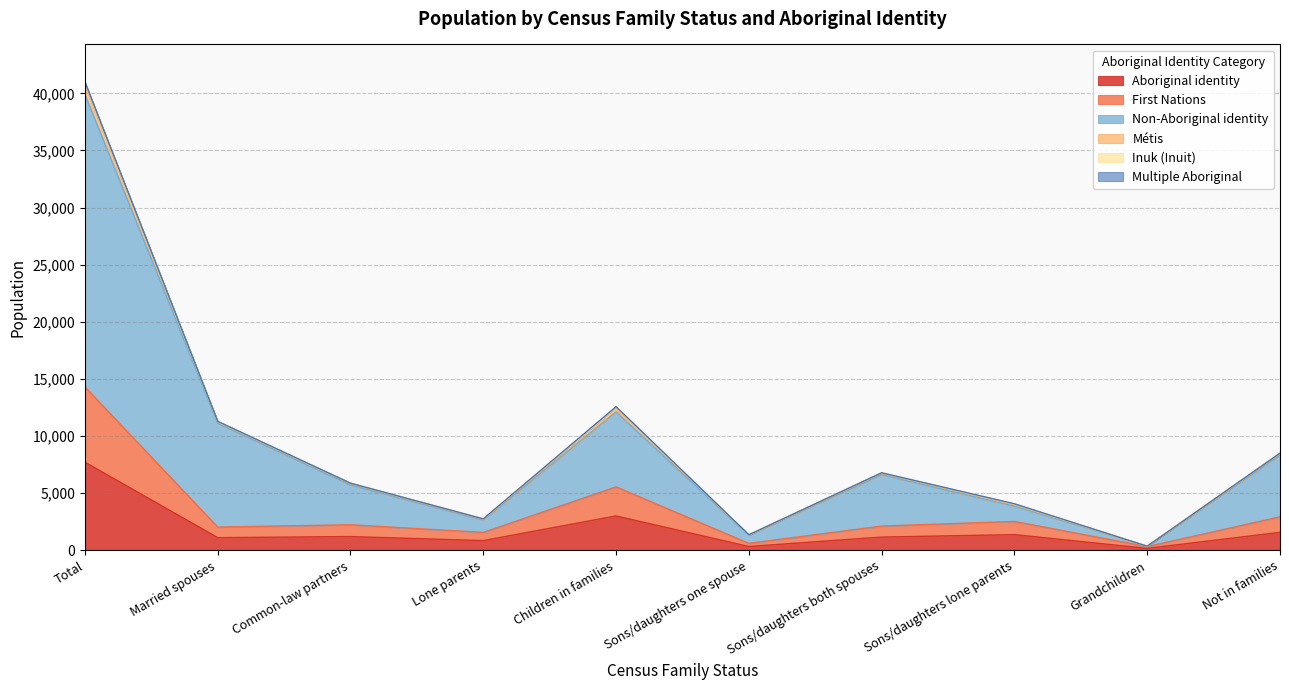

True or false: Aboriginal identity and Non-Aboriginal identity cross at least once.

False